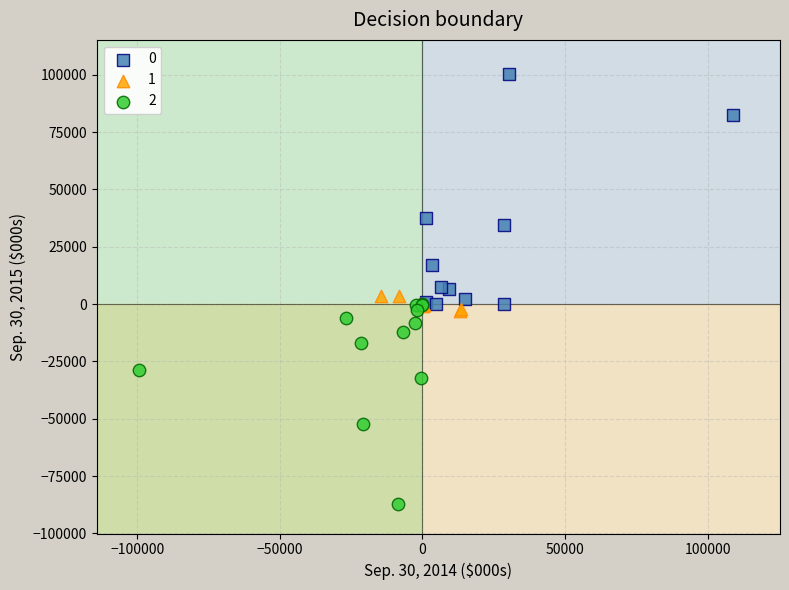

Which series has the widest spread of Y values?

0